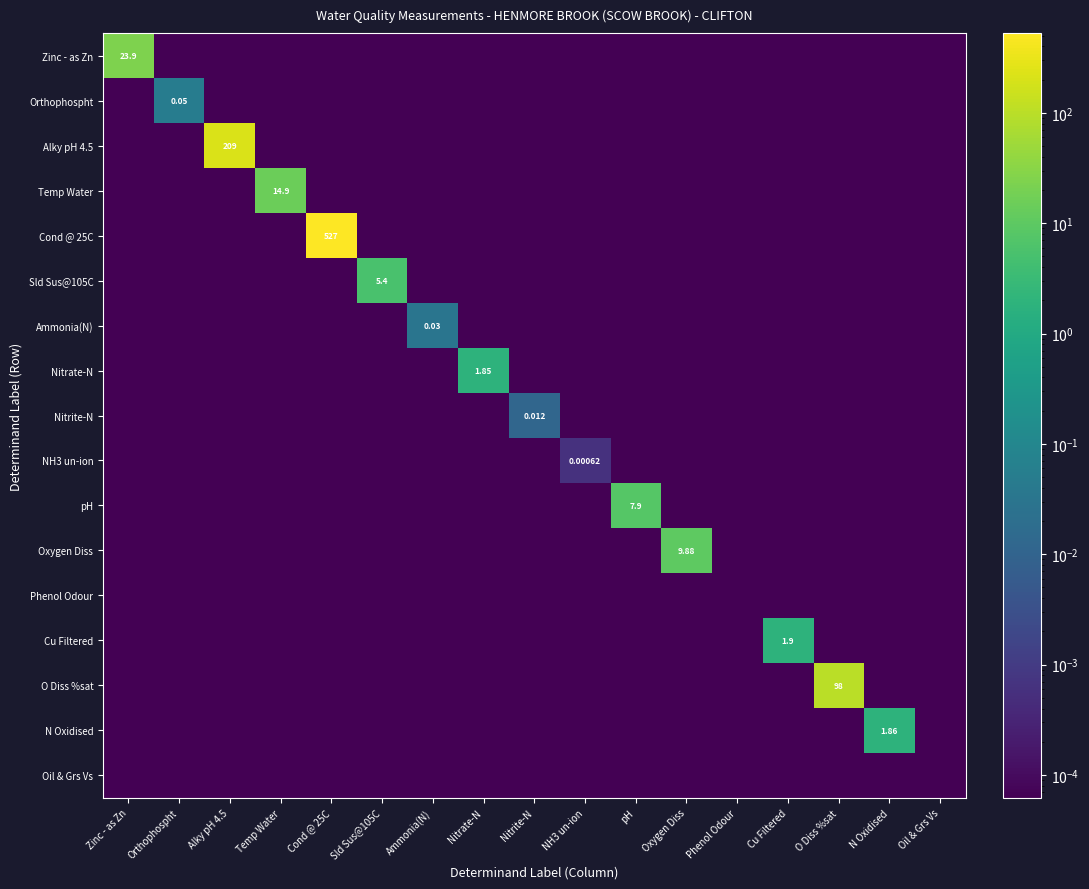

At how many categories does at least one series exceed 363?

1